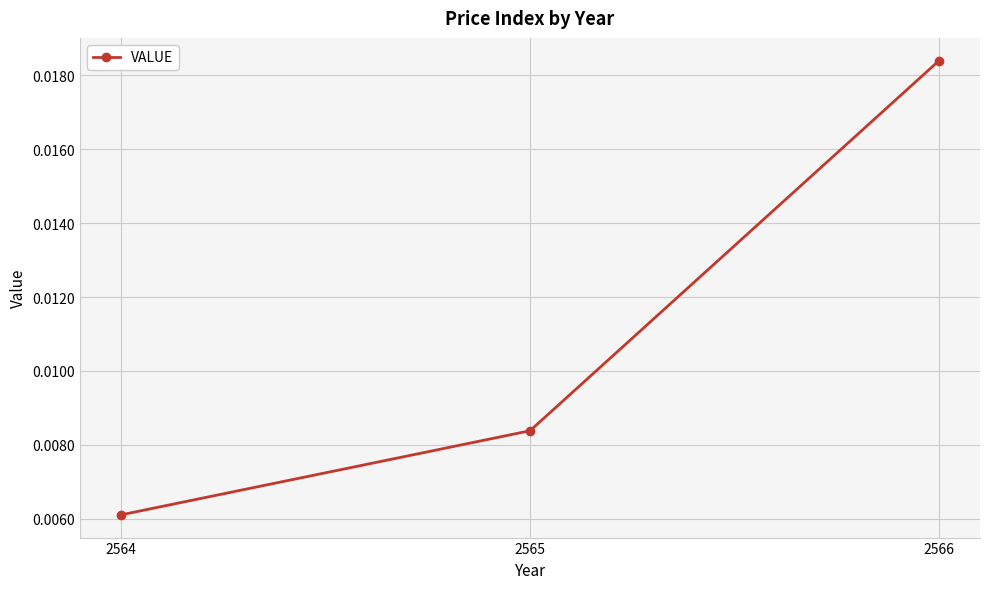

How many distinct data groups are displayed?

1